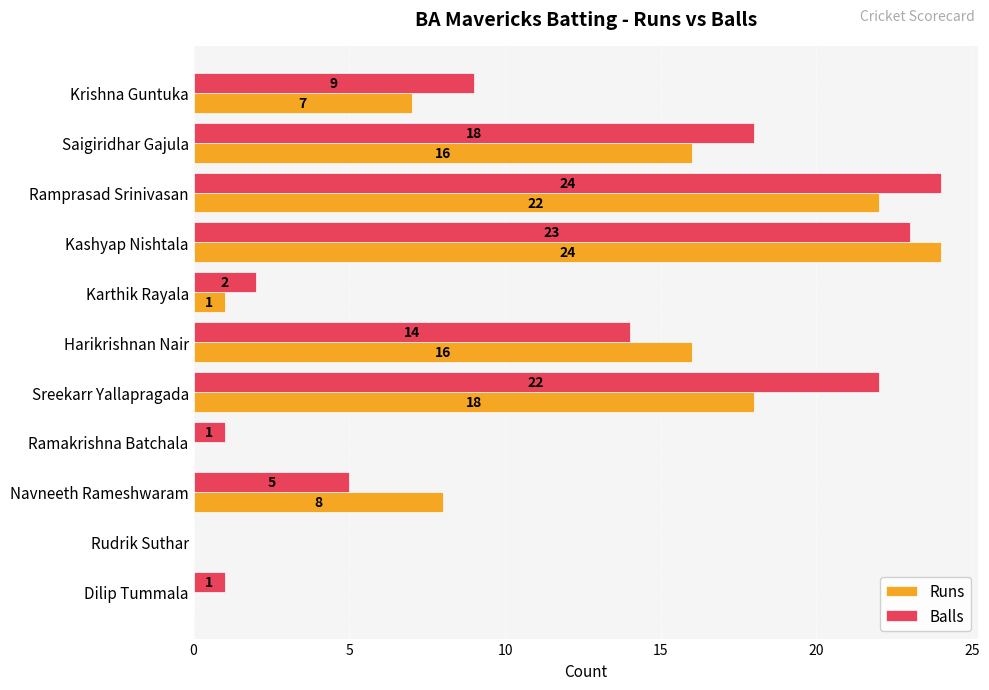

What is the sum of all Balls values?

119